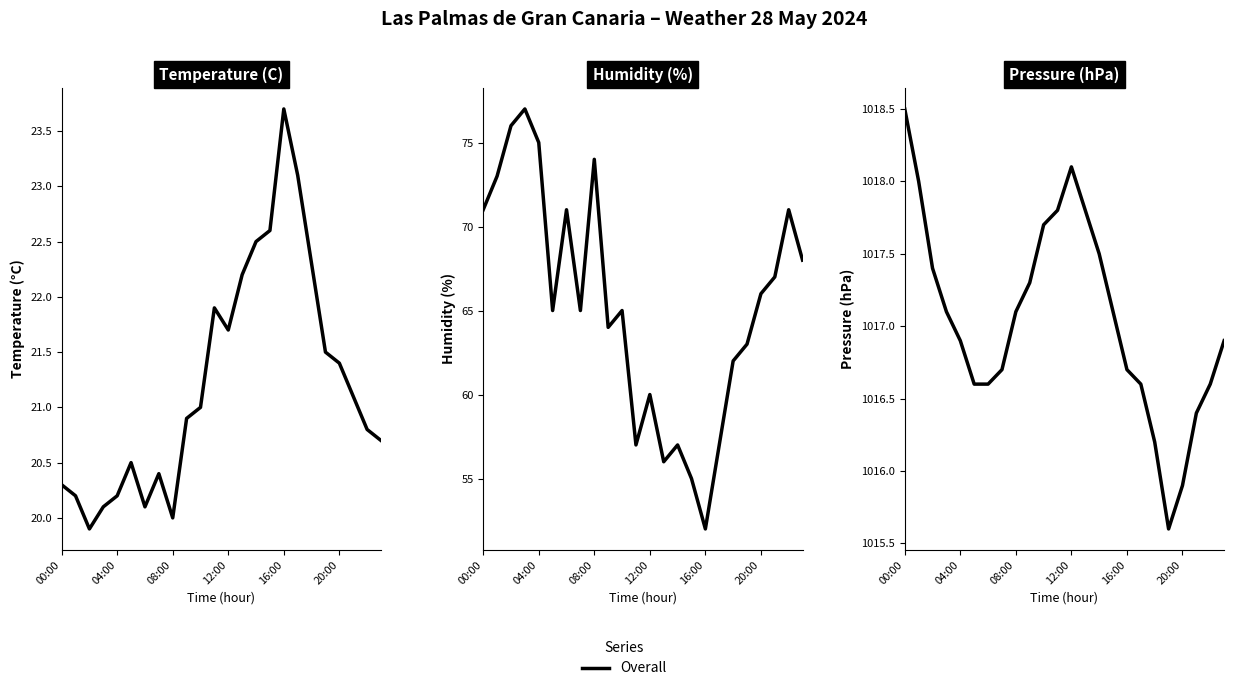

The value at 04:00 is 1401.4. True or false?

False